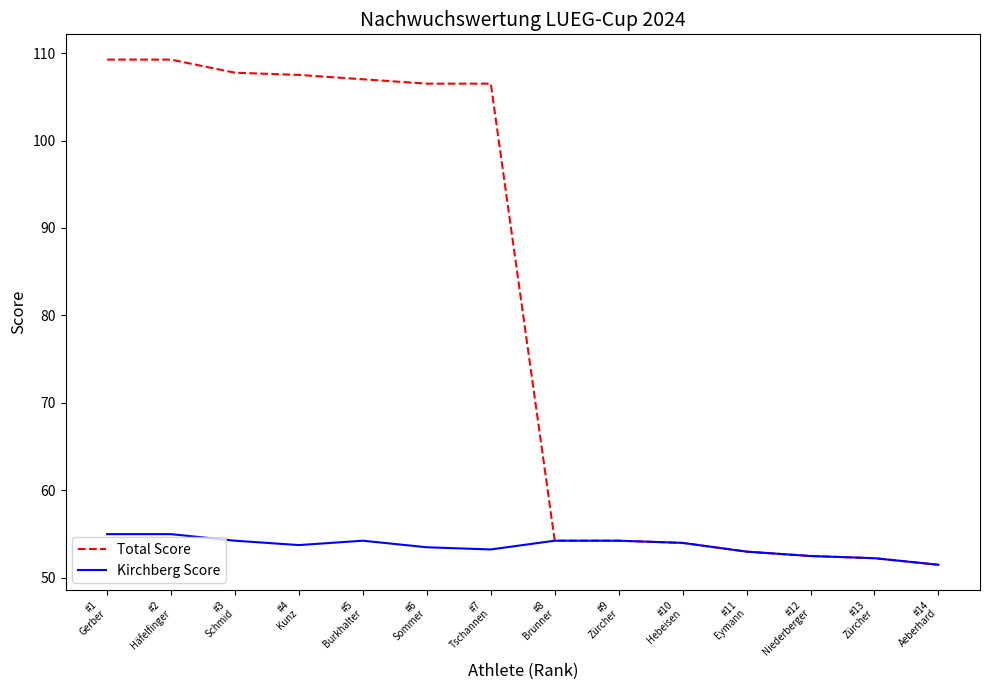

Which series has the largest total across all categories?

Total Score